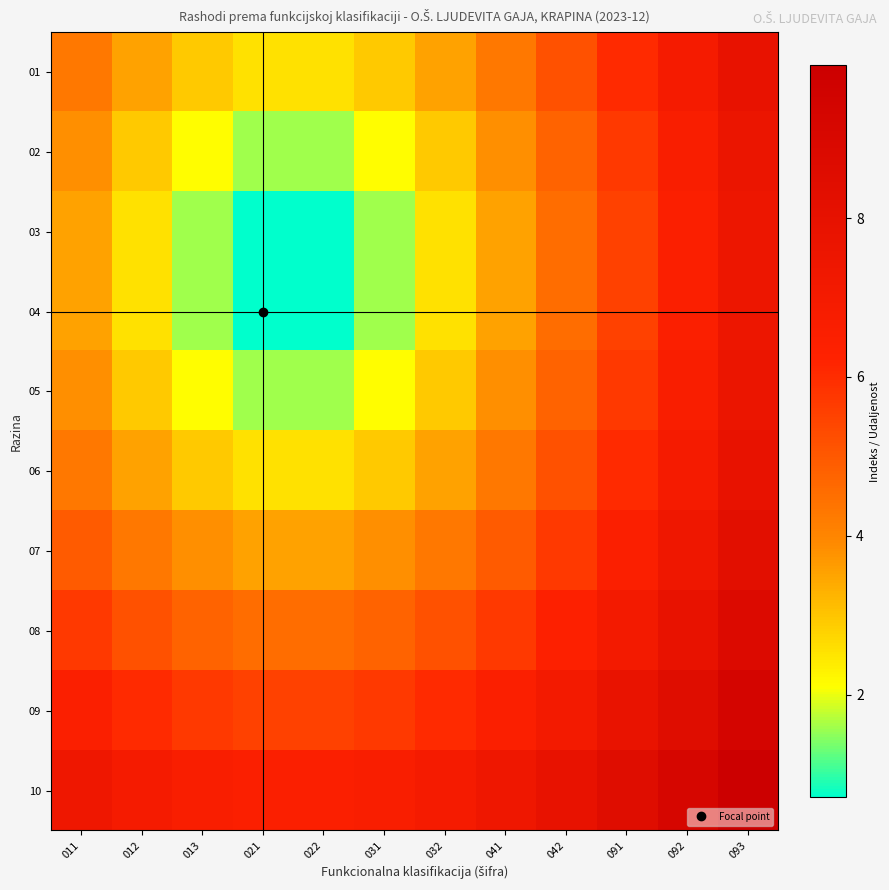

Which series has the largest total across all categories?

10